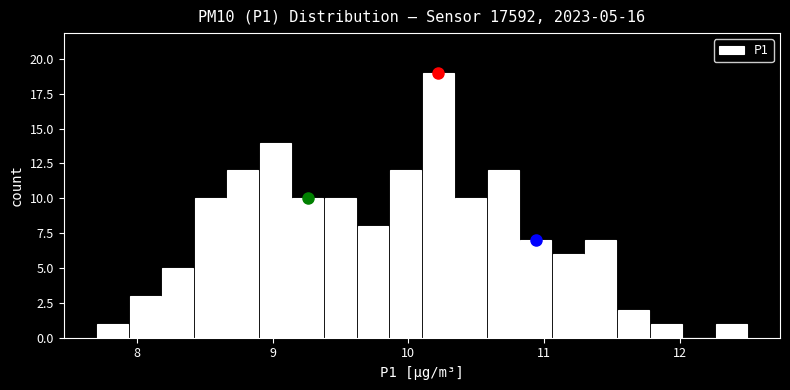

Read against the x-axis, roughly where is the centre of the tallest bar?

10.2